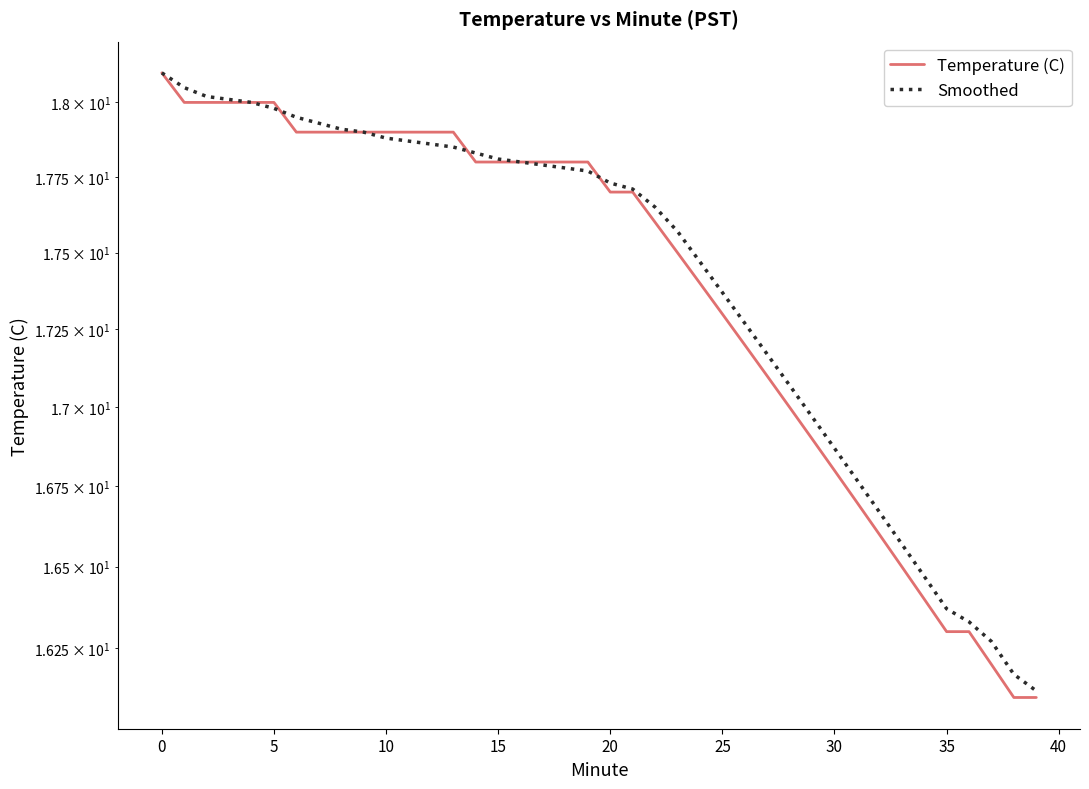

Does the chart have visible grid lines?

No